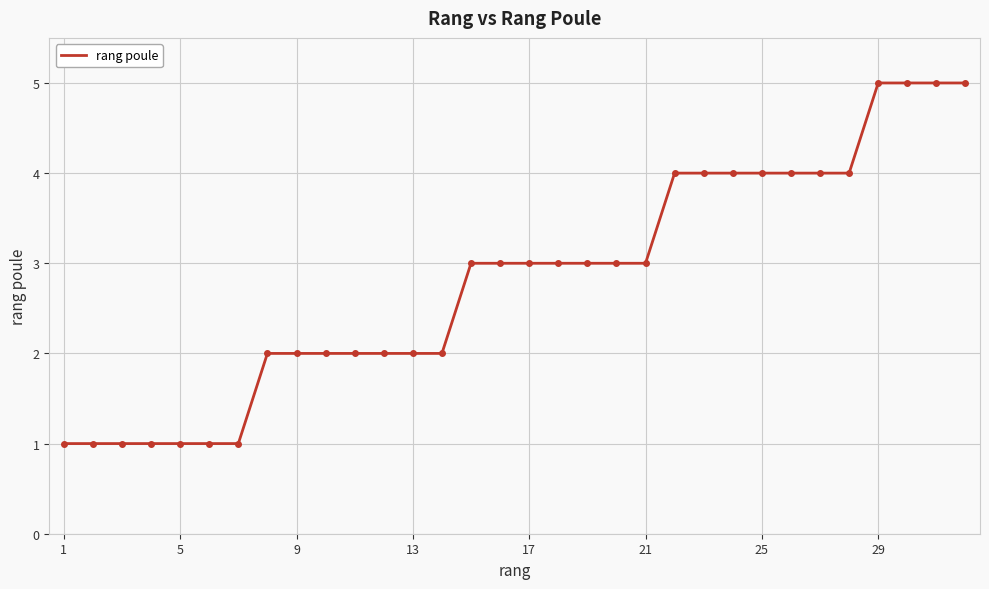

What is the maximum value shown in the chart?

5